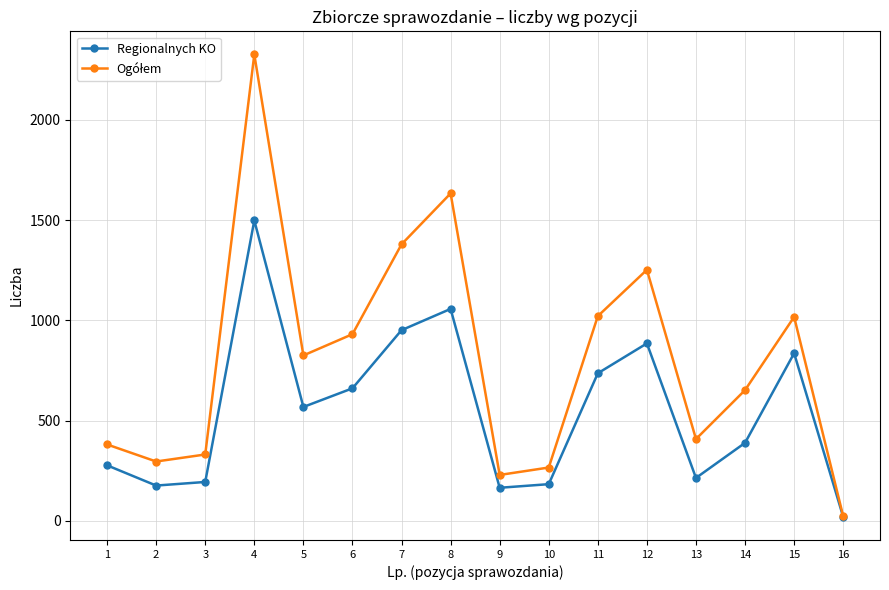

The value of Regionalnych KO at 11 is 967. True or false?

False